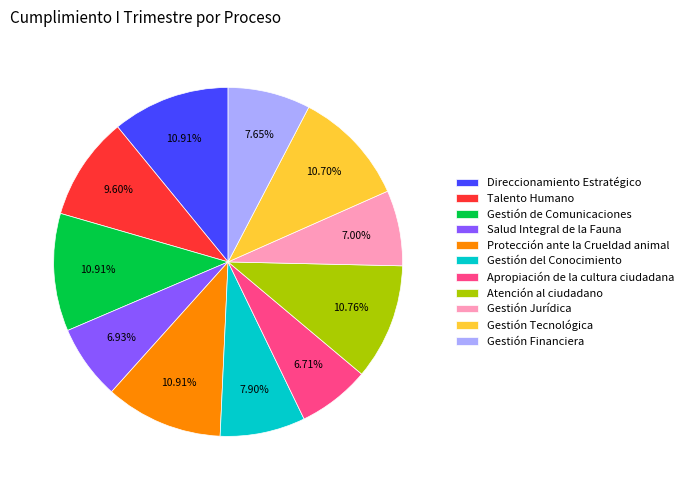

Does Atención al ciudadano represent more than half of the total?

No